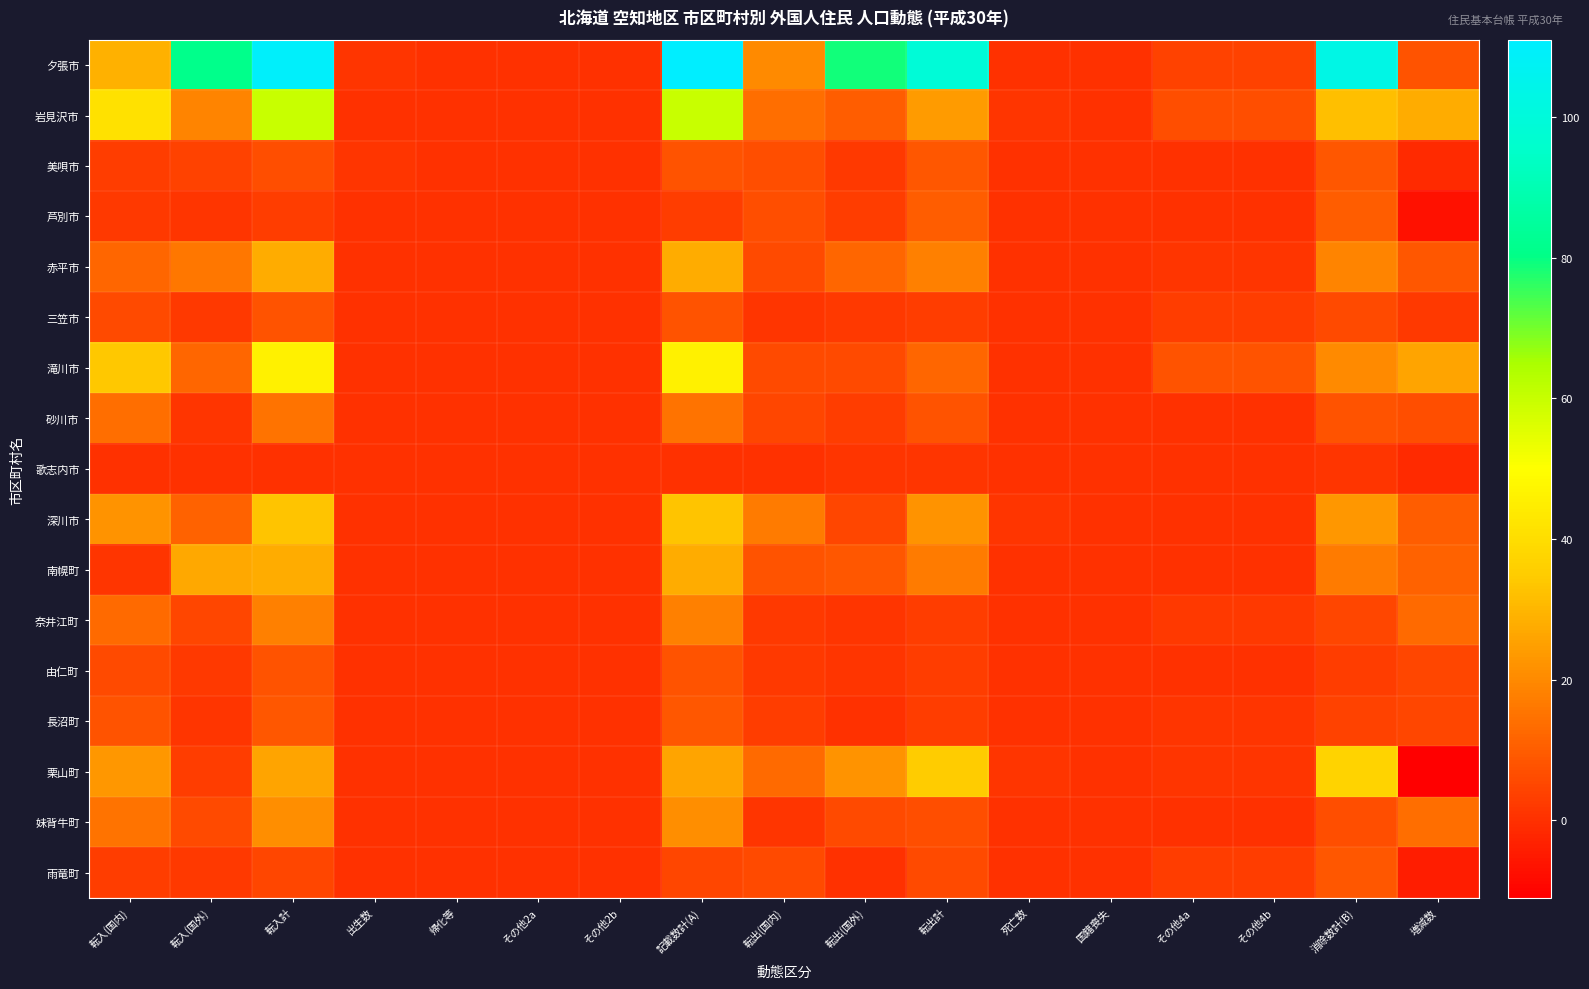

Count the number of data series in this chart.

17